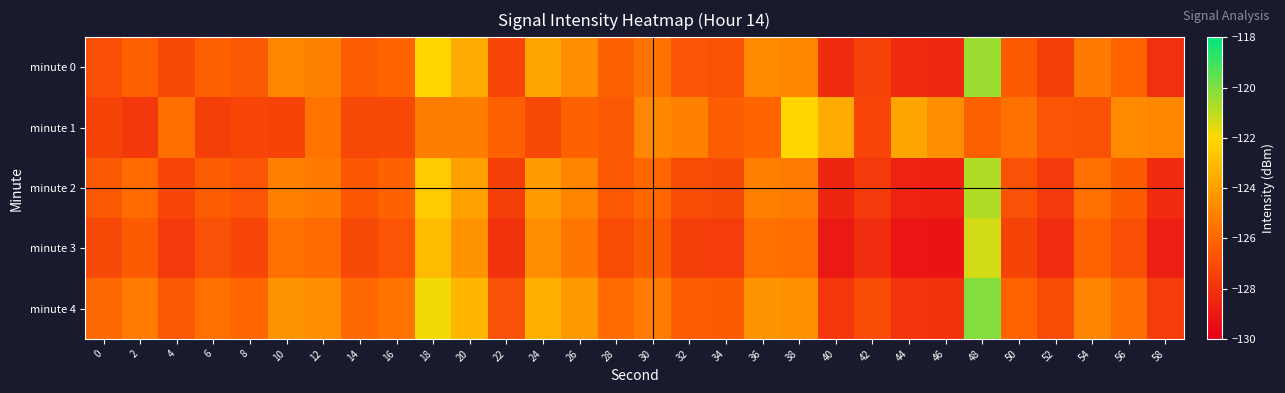

At 30, list the series in order from smallest to largest.

minute 3, minute 2, minute 0, minute 4, minute 1